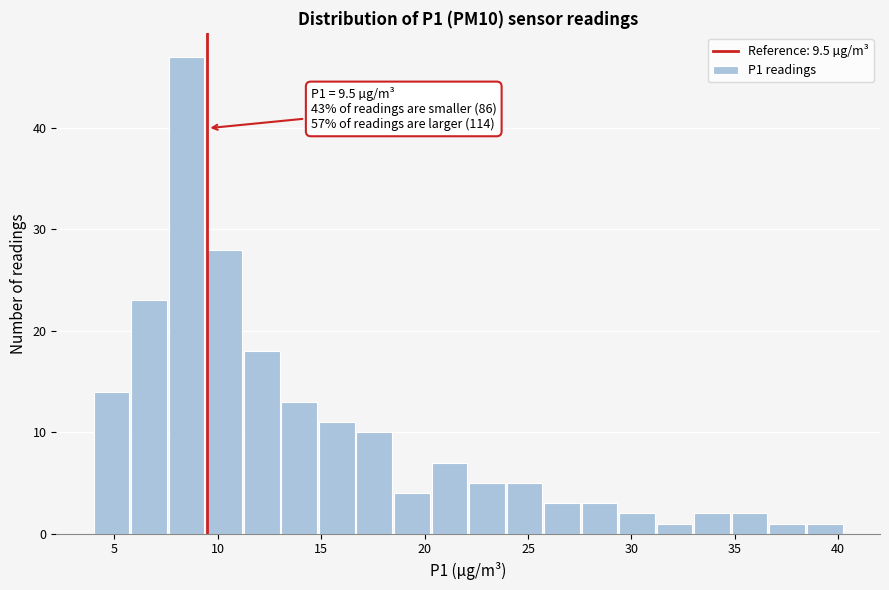

Around what value on the x-axis is the tallest bar? Give the approximate position of its centre, as read against the axis.

8.5